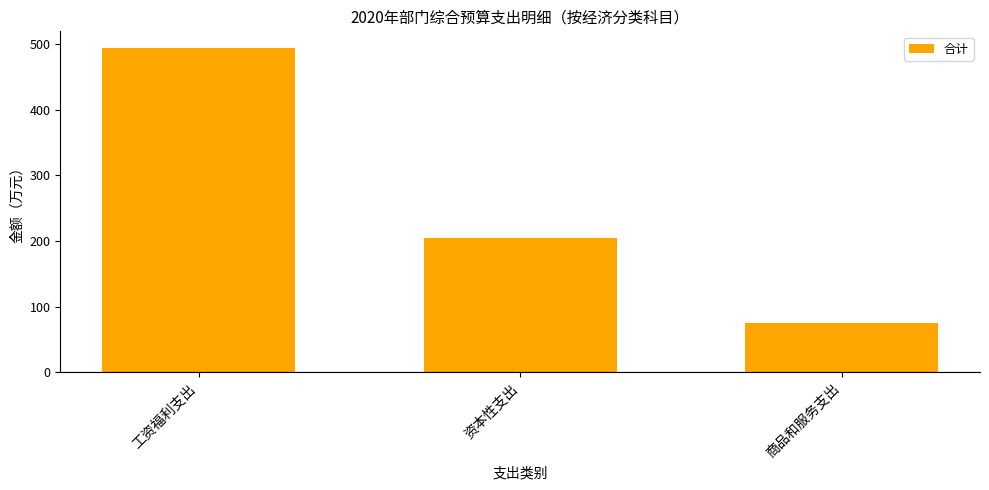

What is the maximum value shown in the chart?

494.8